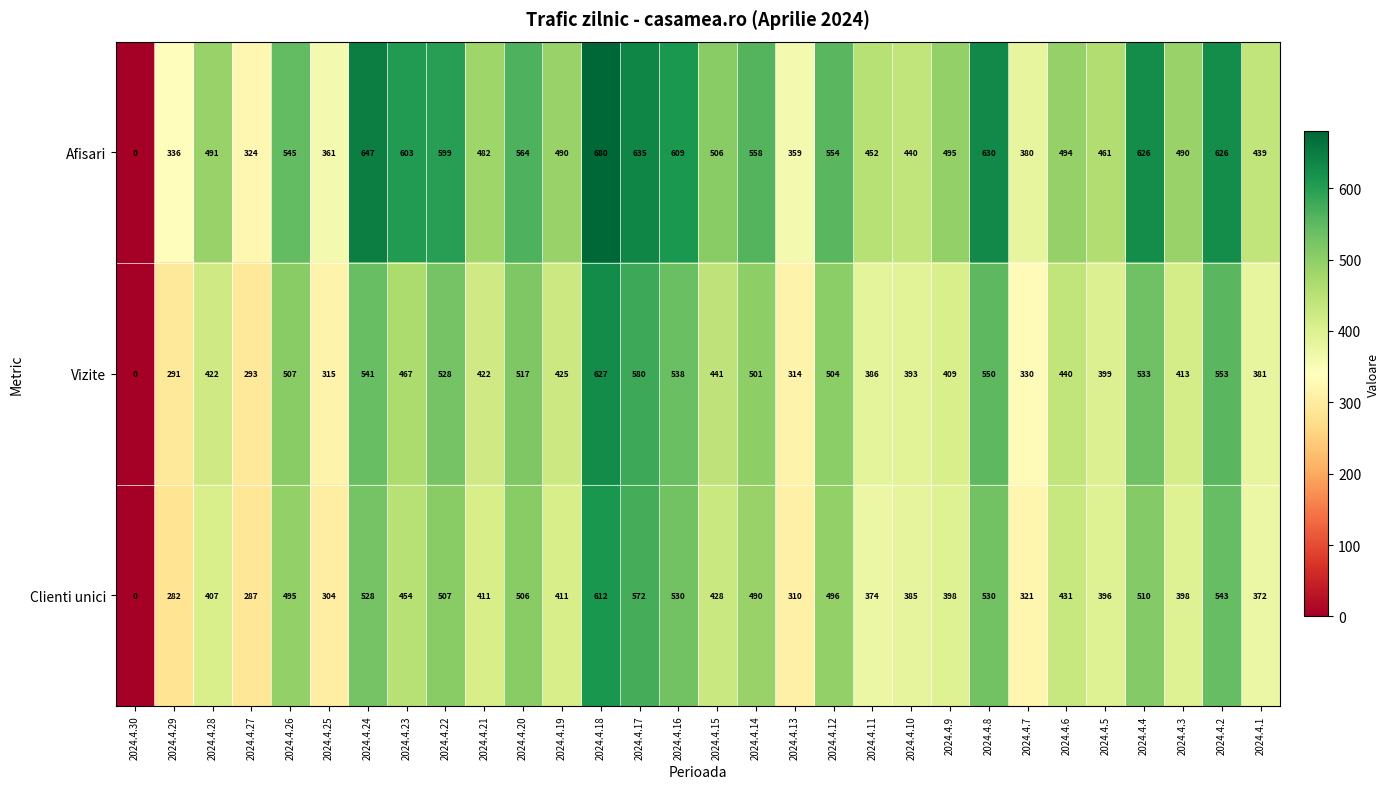

What is the average value of the Afisari series?

496